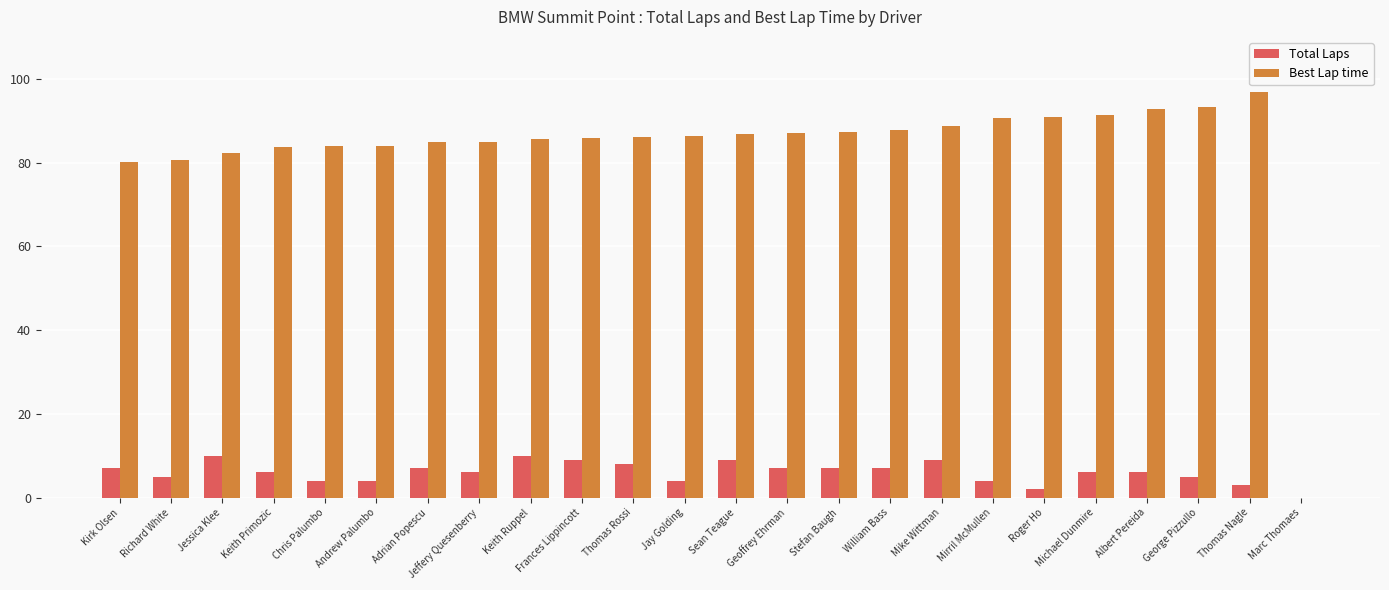

What is the approximate value of Total Laps at Jessica Klee?

10.0